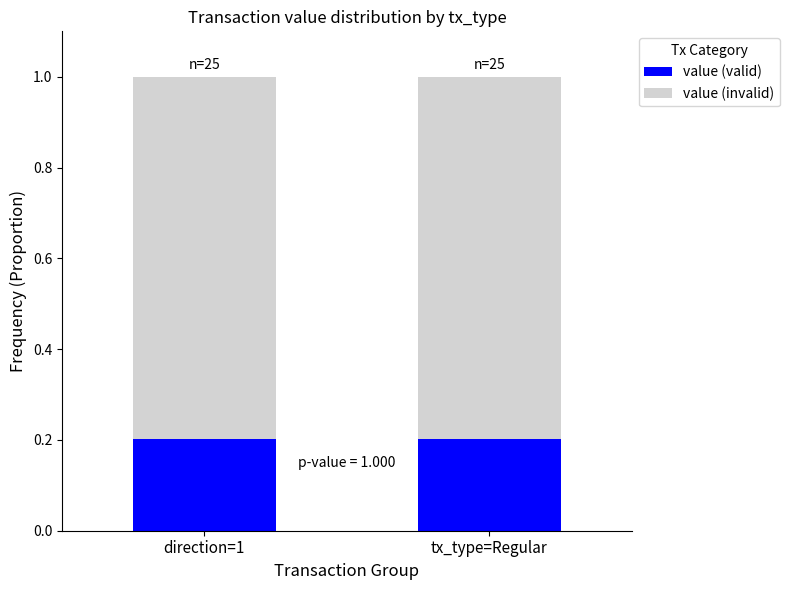

Reading right to left, transcribe the values for value (valid).

tx_type=Regular=0.2	direction=1=0.2